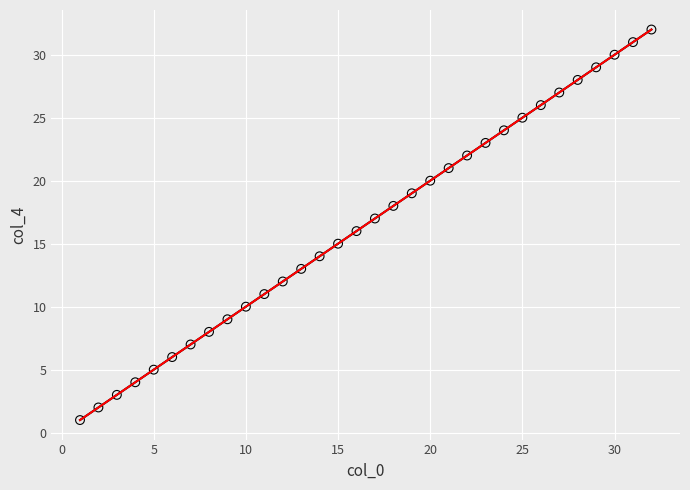

What is the range of Y values (max minus min)?

31